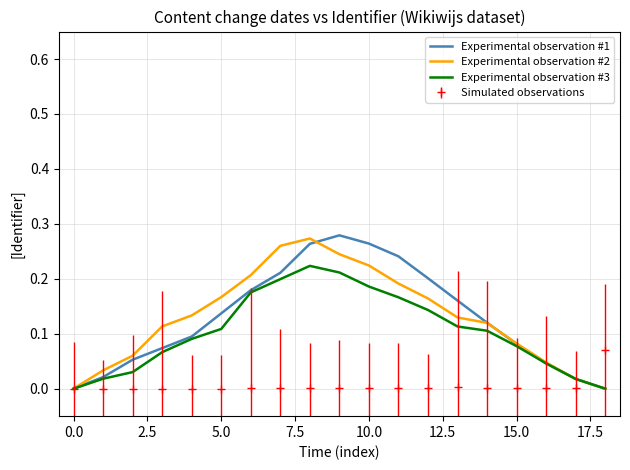

What is the label of the 5th point from the right?

14